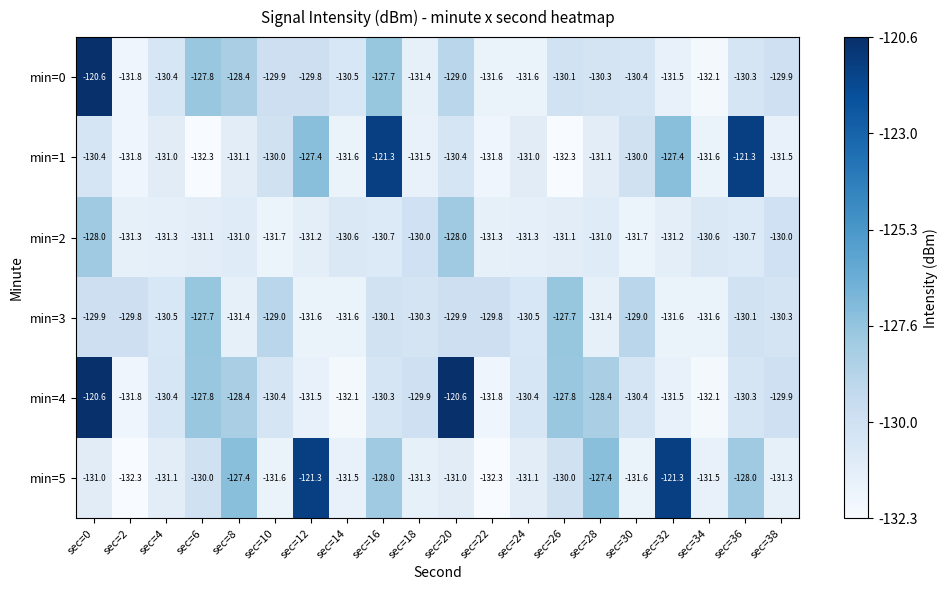

The min=3 series shows -129.0 at sec=30. True or false?

True